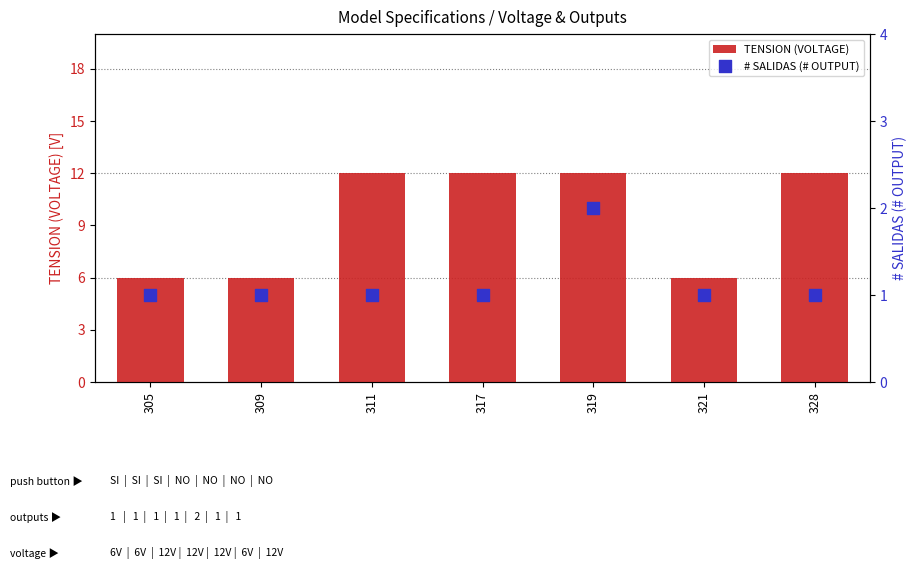

Which series has the largest total across all categories?

TENSION (VOLTAGE)